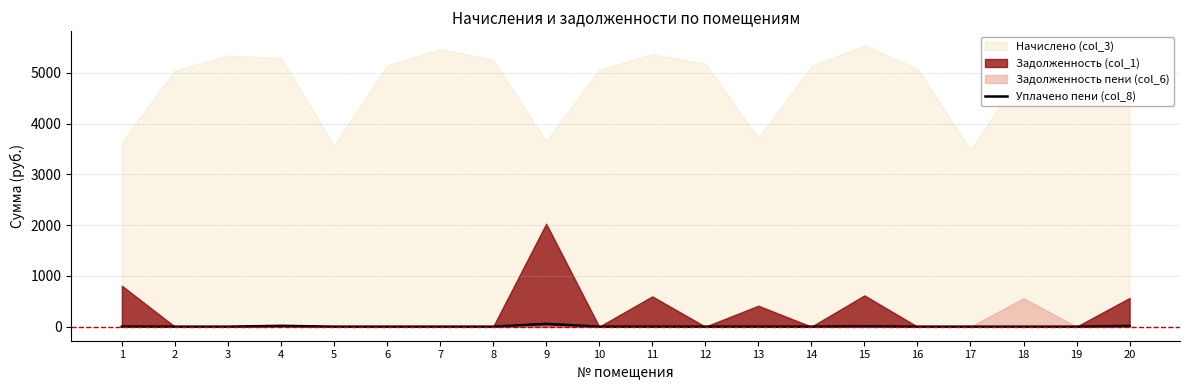

Between 20 and 9, which is larger?

9